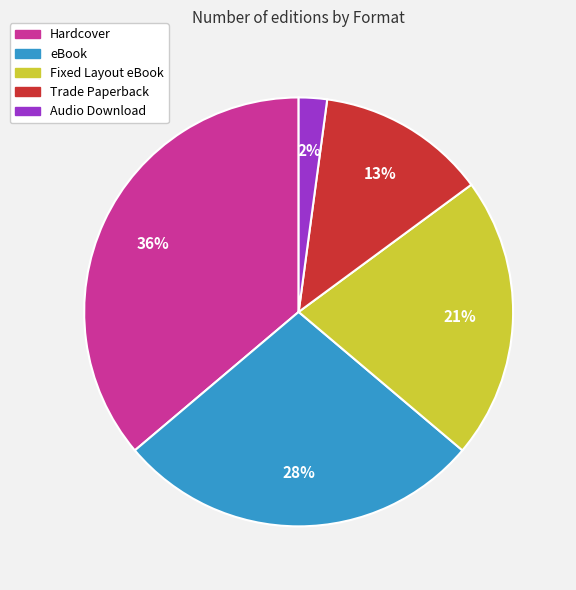

Does Fixed Layout eBook represent more than half of the total?

No